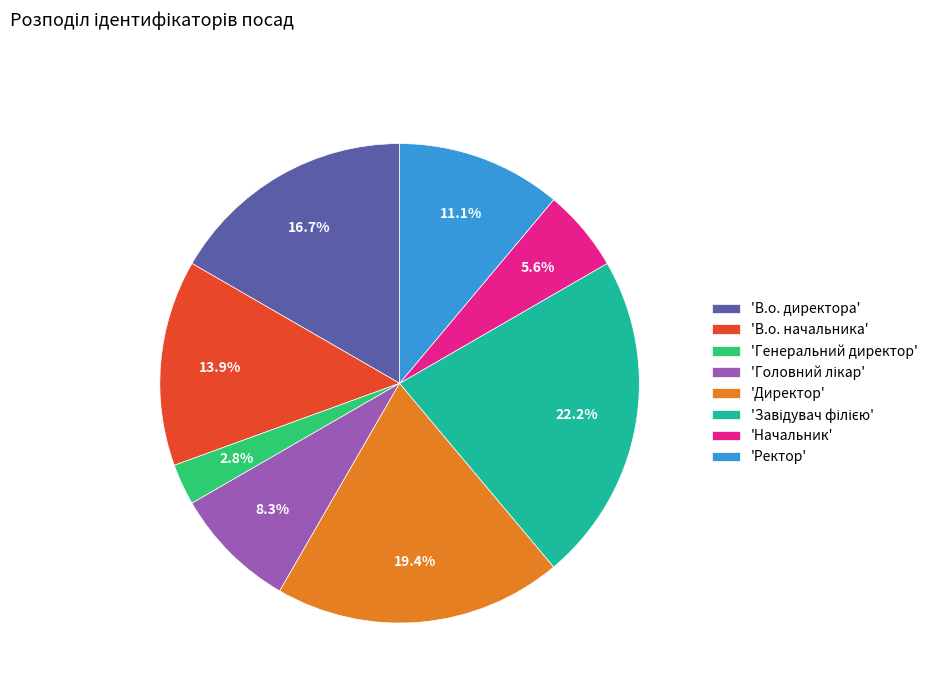

What is the smallest slice in the pie chart?

'Генеральний директор'